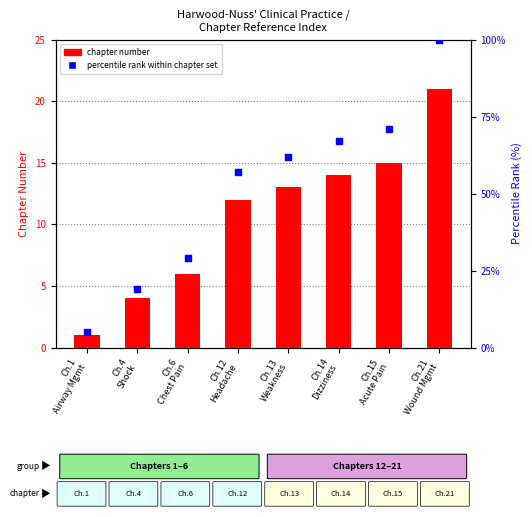

At how many categories does at least one series exceed 73?

1